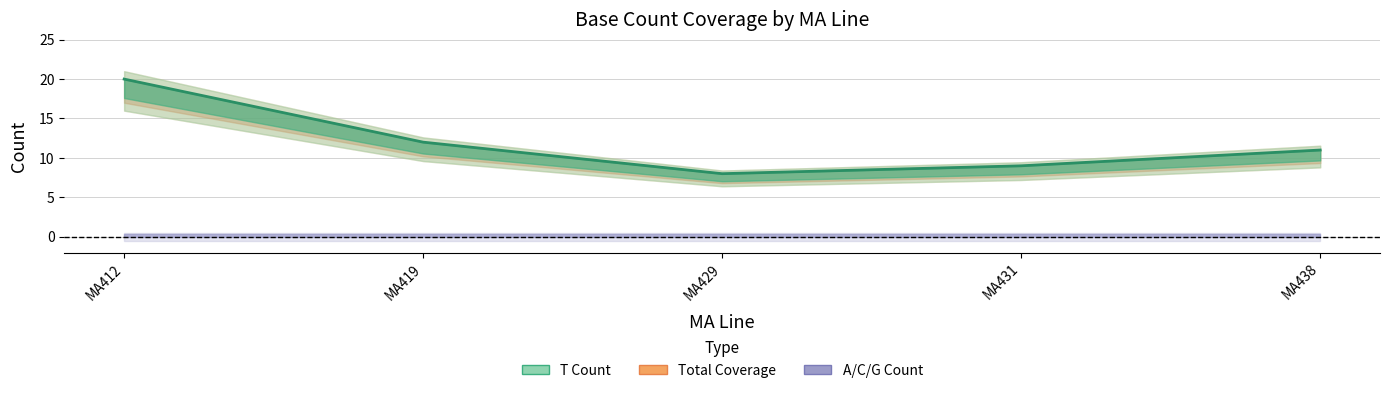

At which label is Total Coverage closest to 14?

MA419